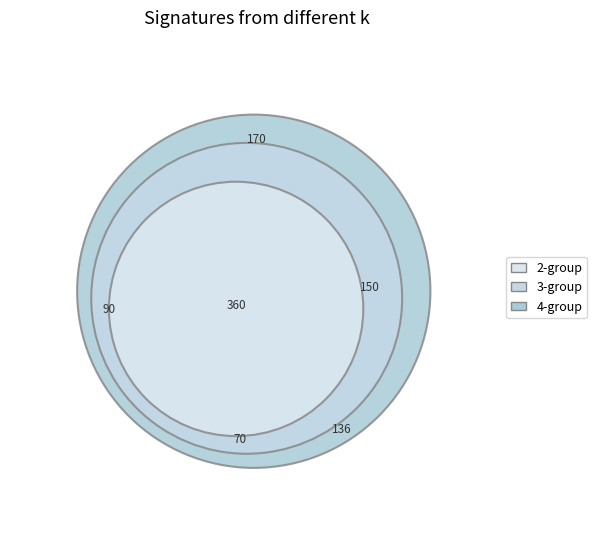

Is there a majority slice in this chart?

No